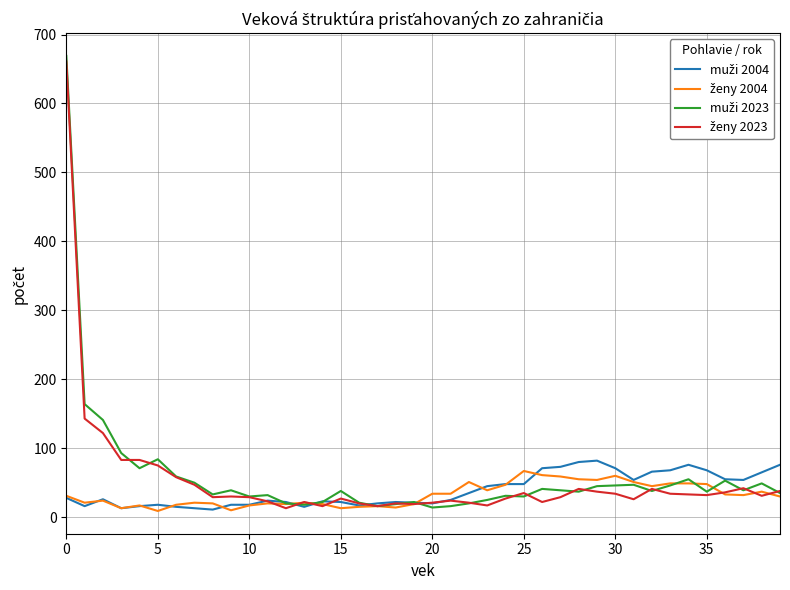

True or false: muži 2023 and ženy 2023 intersect in this chart.

True